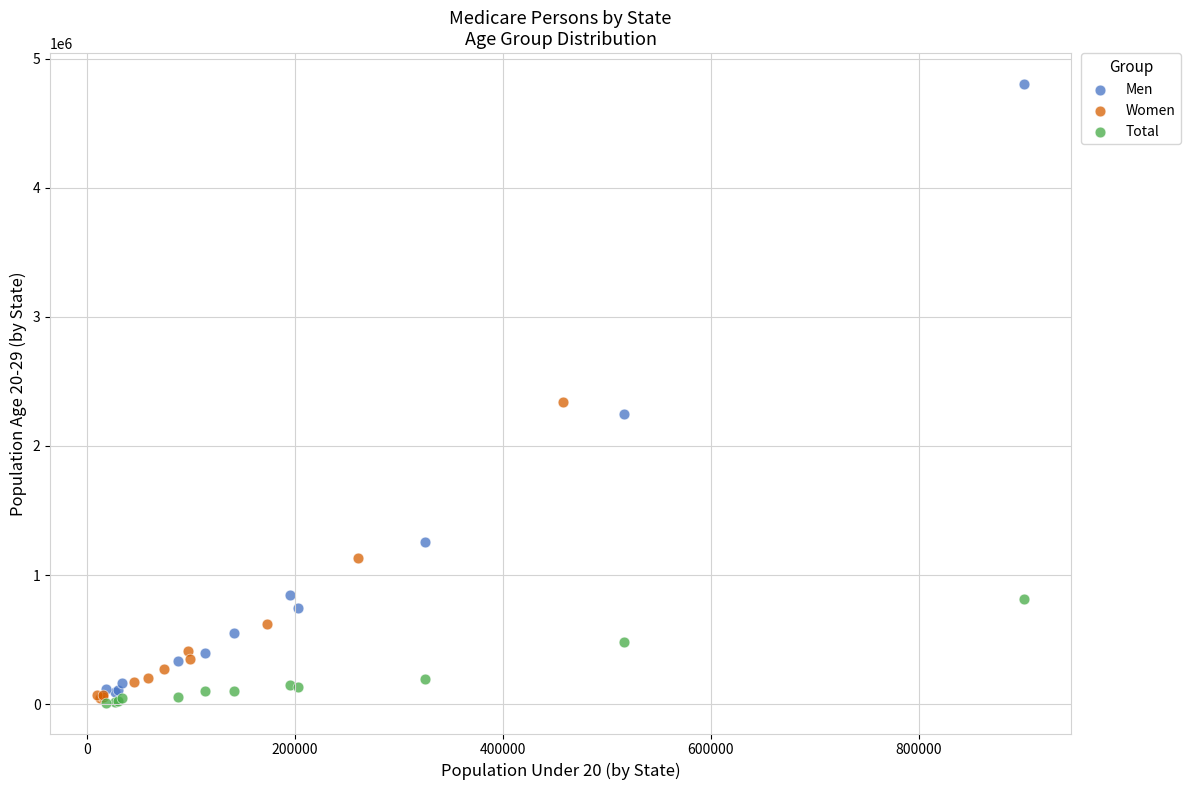

Which series has the largest Y range (max minus min)?

Men